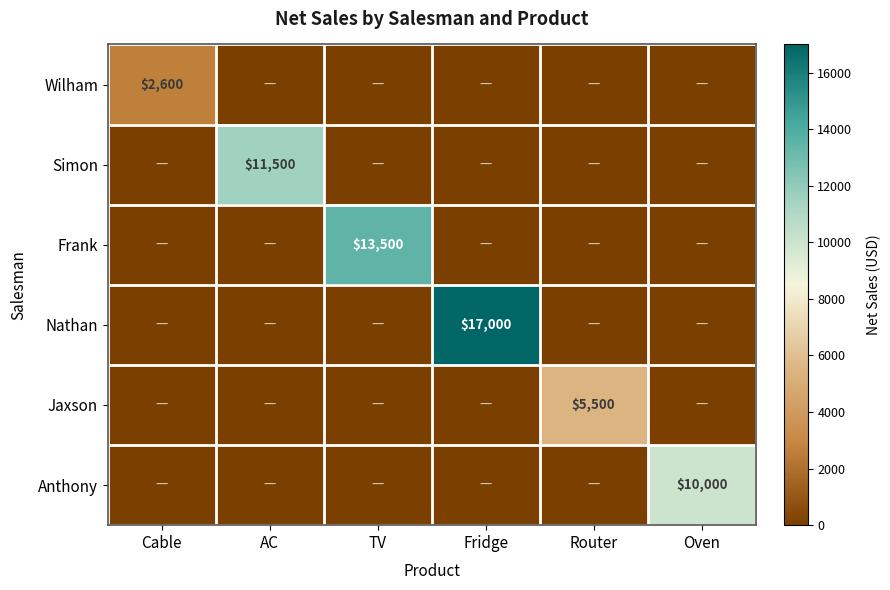

The value of Jaxson at Router is 5500. True or false?

True